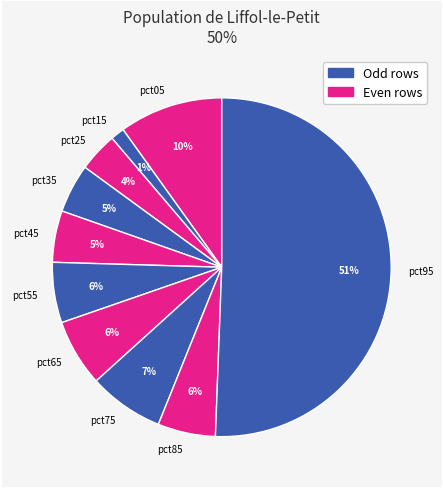

Which category accounts for the majority?

pct95